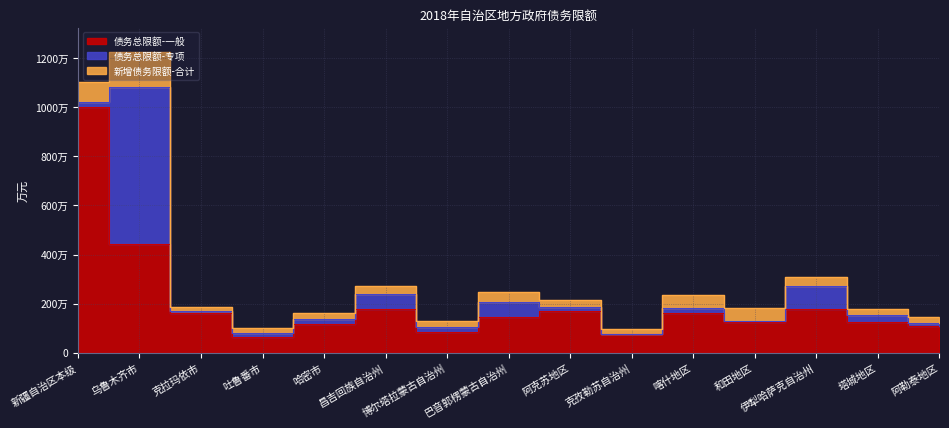

Between which two adjacent categories do 新增债务限额-合计 and 债务总限额-专项 first intersect?

新疆自治区本级 and 乌鲁木齐市